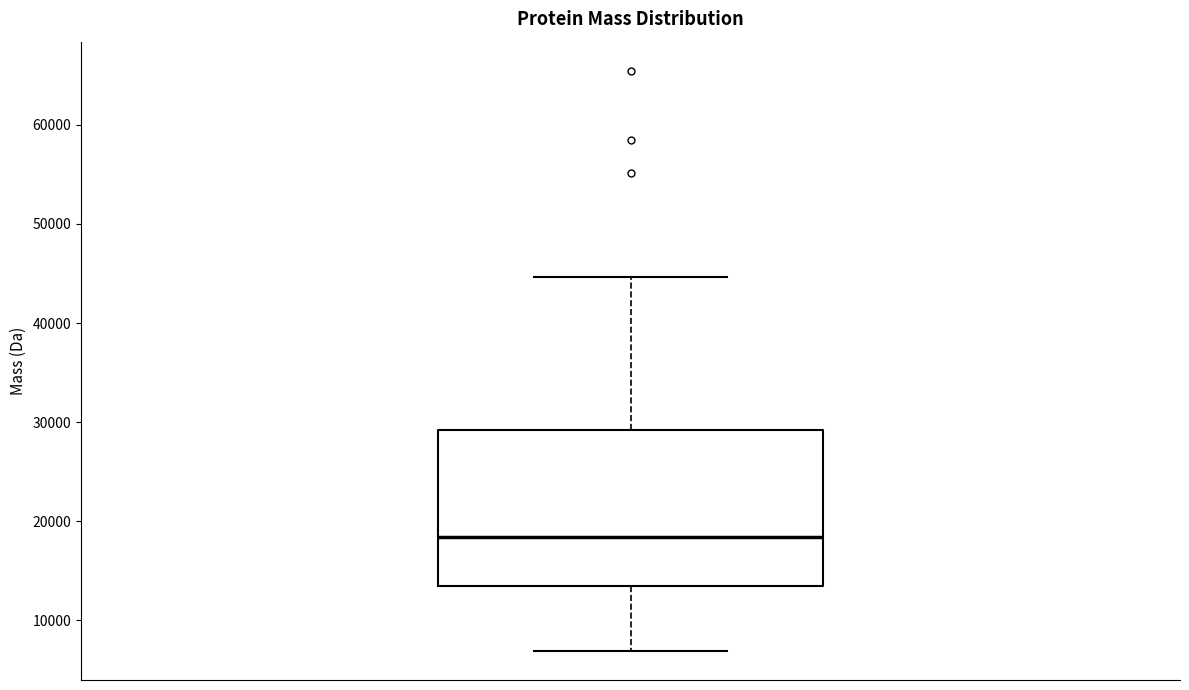

Transcribe this box plot: give where the median line is, the range the box spans, and where the two whiskers end, as read against the y-axis. The values are not printed on the chart, so give them approximately, as read against the axis.

median 18000, box 13000 to 29000, whiskers 7000 to 45000